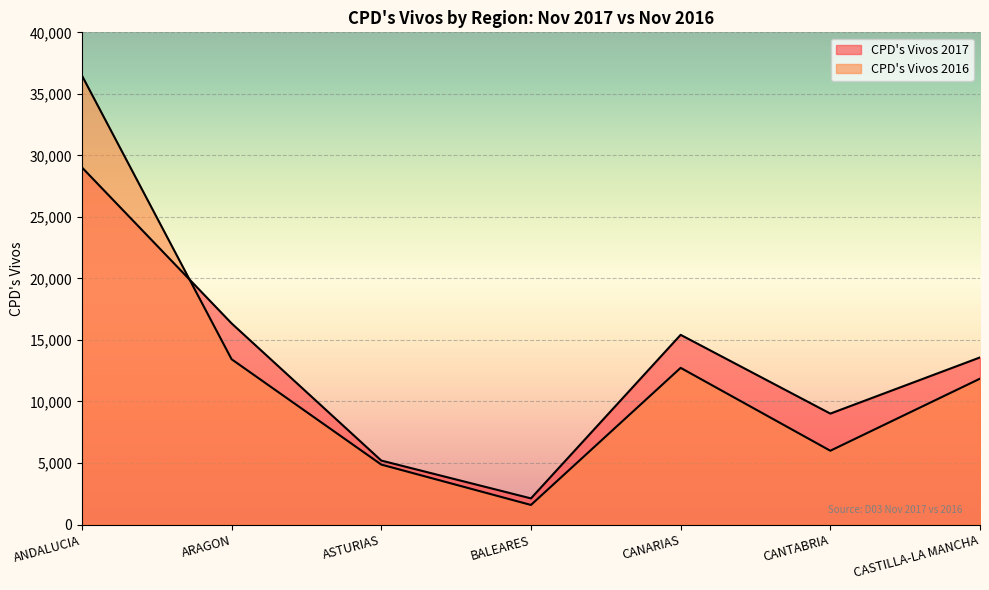

What is the total value across all series at CANARIAS?

28149